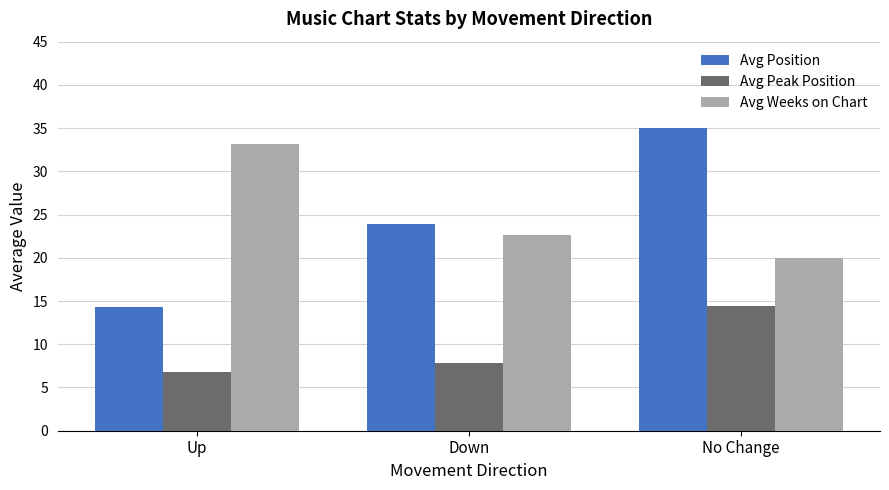

How many bars are there in each group?

3